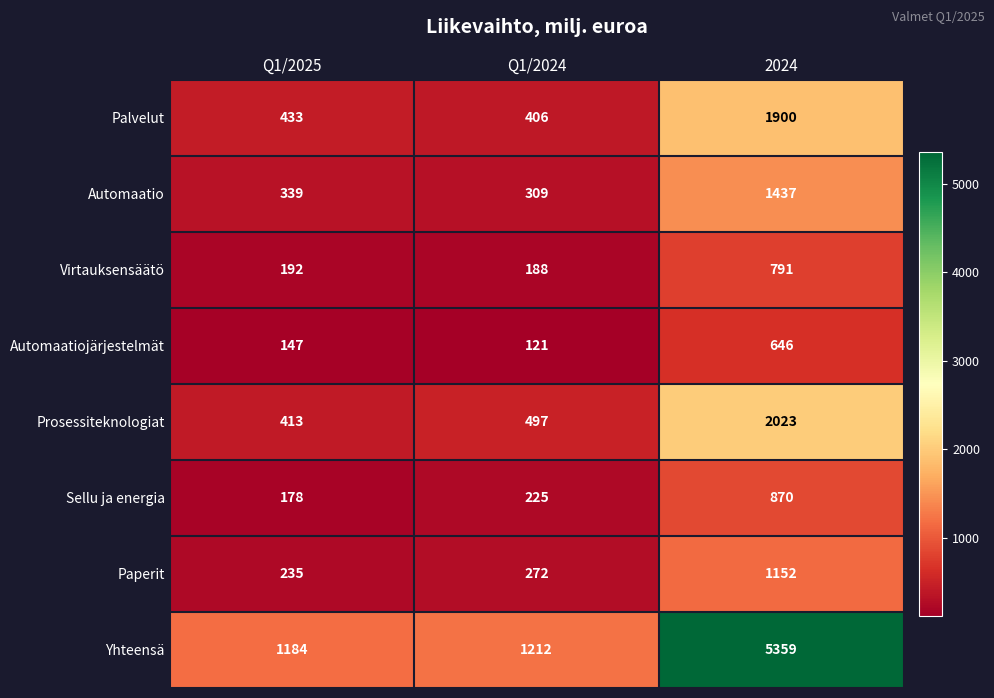

What is the approximate value of Paperit at Q1/2025, to the nearest 10?

240